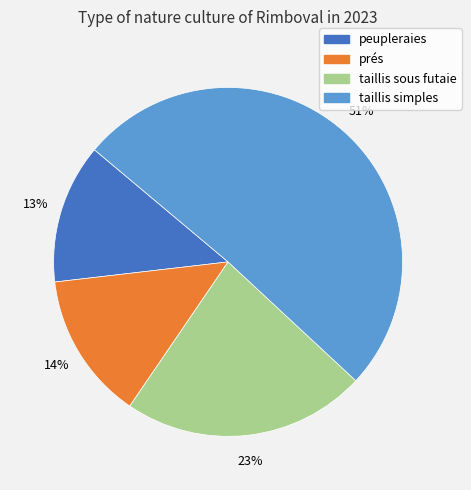

Is the sum of taillis simples and prés greater than half?

Yes